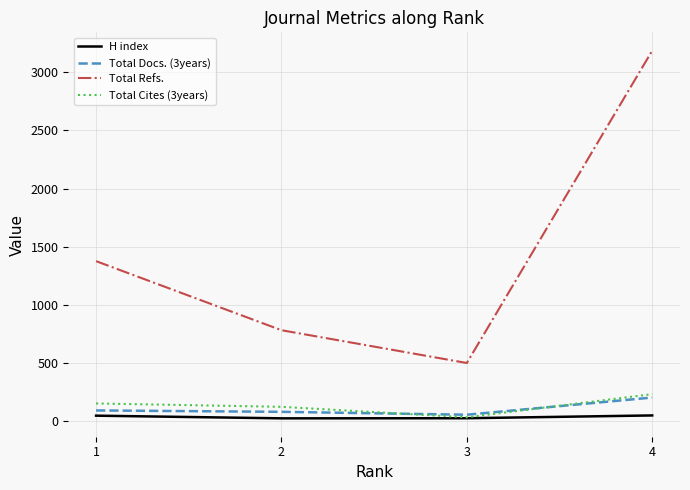

List the series in order of their peak value, lowest first.

H index, Total Docs. (3years), Total Cites (3years), Total Refs.